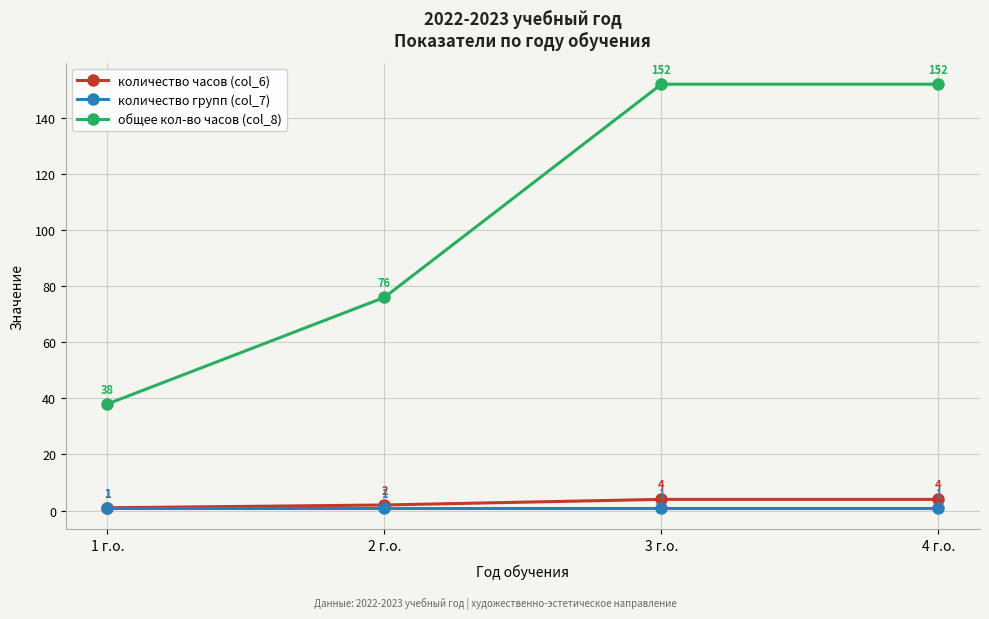

True or false: количество часов (col_6) and общее кол-во часов (col_8) cross at least once.

False